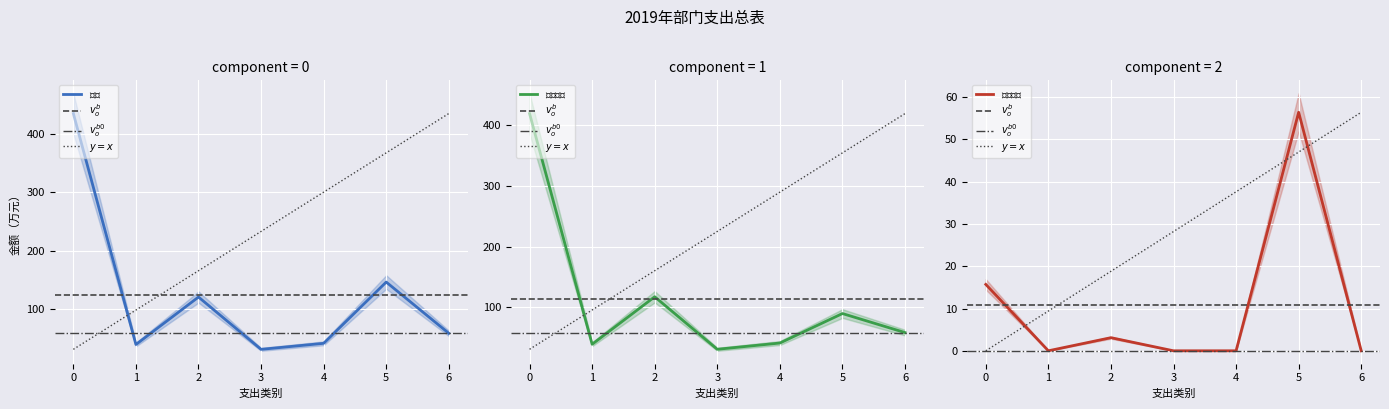

What is the difference between the highest and lowest values at 3?

31.1